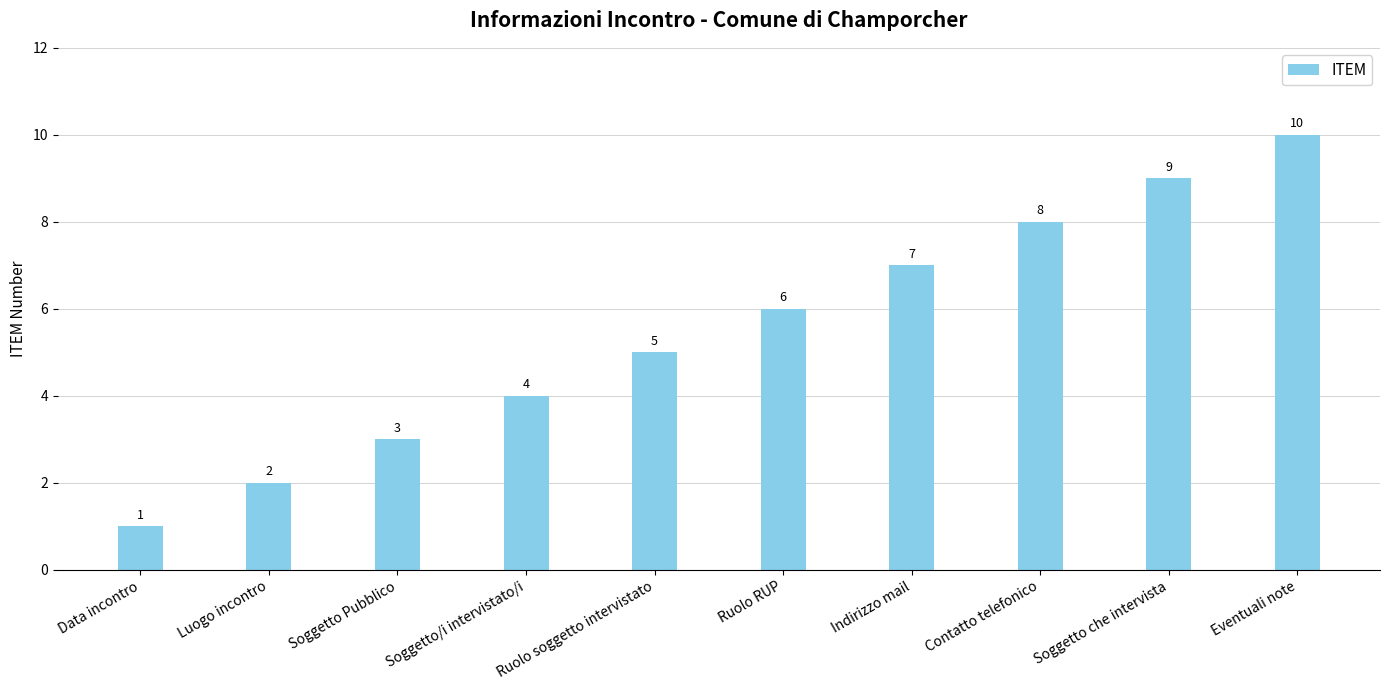

The chart shows a value of 5 at Ruolo soggetto intervistato. True or false?

True